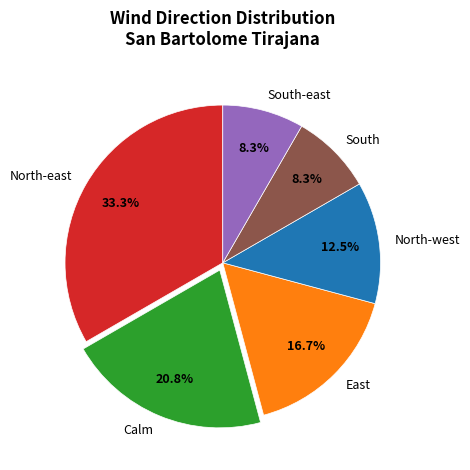

The South-east slice represents 8% of the pie. True or false?

True